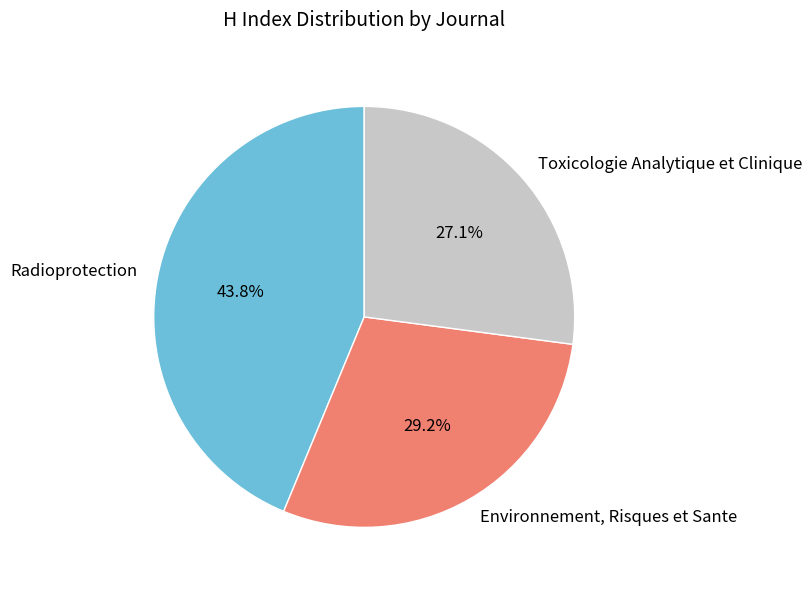

To the nearest percent, what is the average slice percentage?

33%